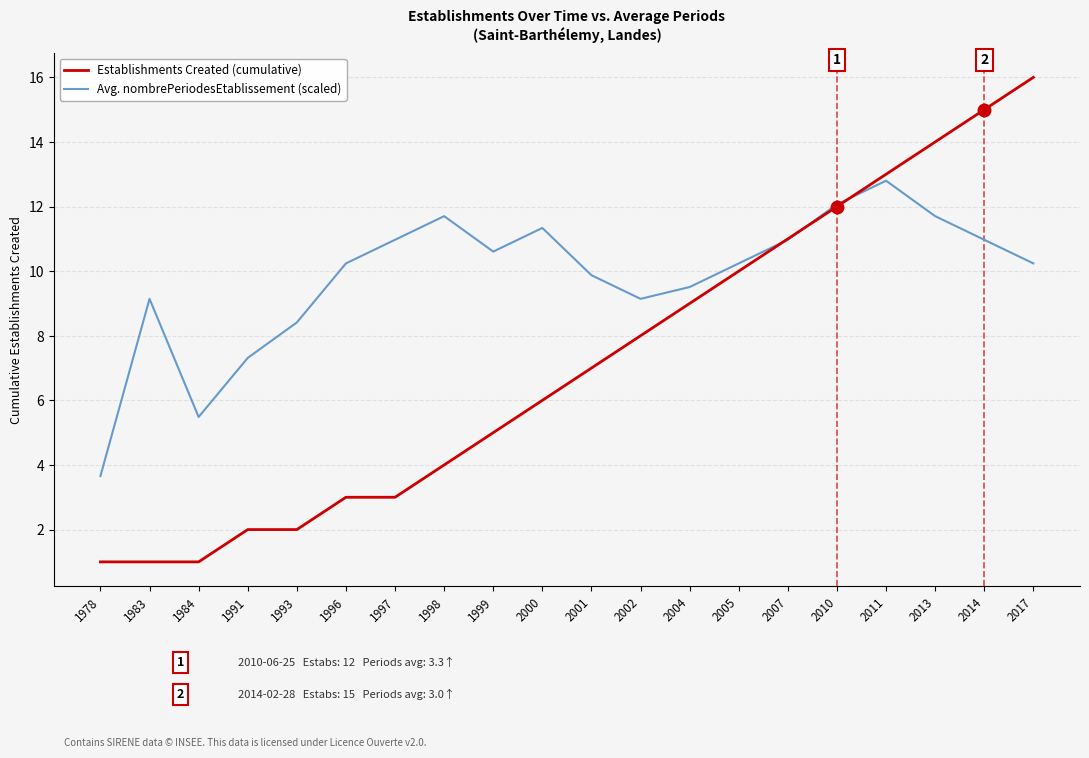

What is the maximum value for Avg. nombrePeriodesEtablissement (scaled)?

12.8